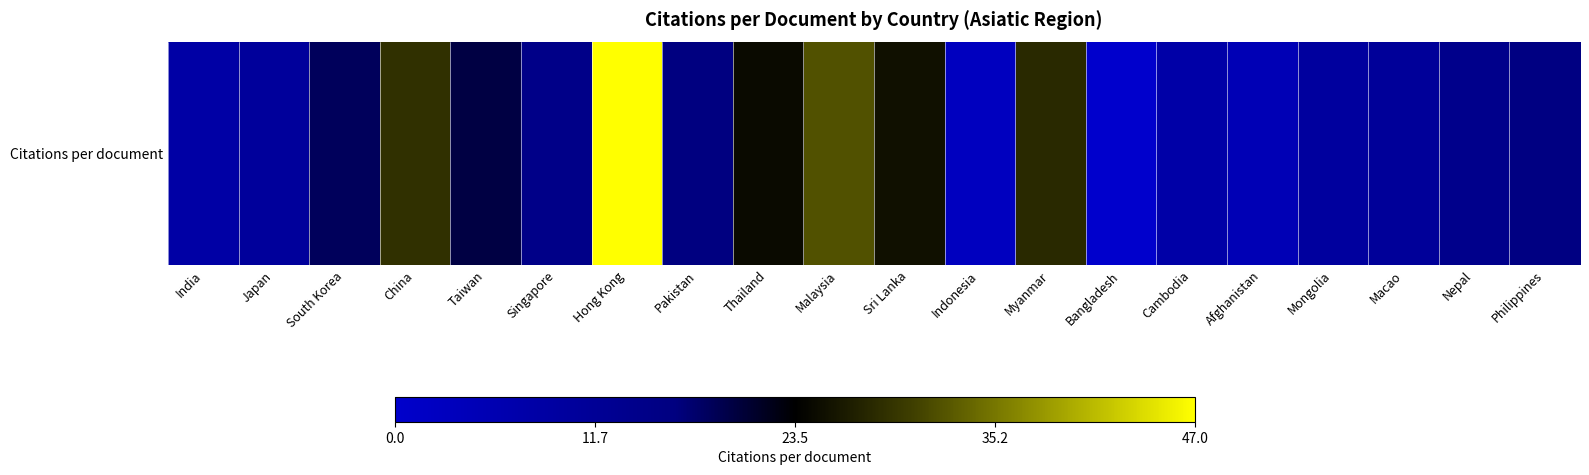

Reading left to right, transcribe all the data shown in this chart.

8.4	10.6	18.5	28.9	19.8	14.8	47.0	16.4	24.7	32.0	25.3	2.7	28.0	0.0	8.0	5.0	10.0	11.0	14.0	16.0